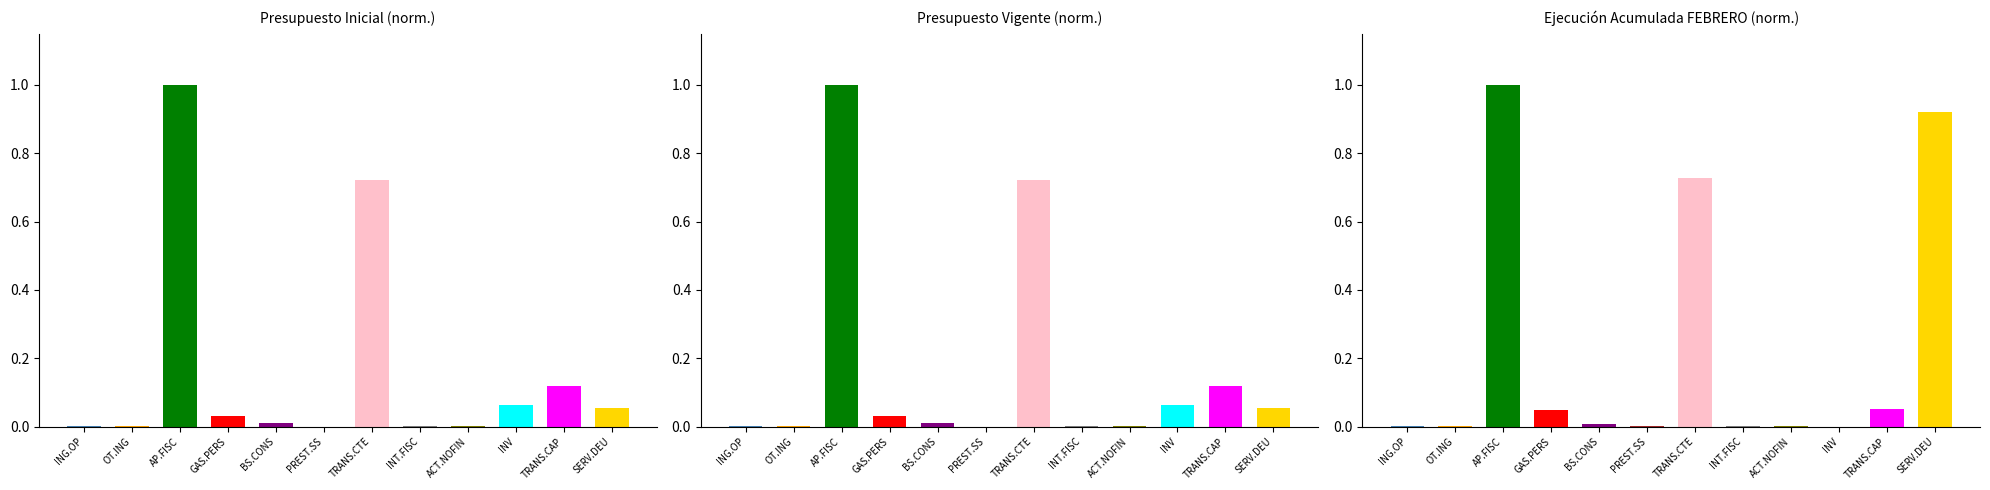

Reading left to right, extract all data points from this chart.

Presupuesto Inicial (norm.): ING.OP=0.0	OT.ING=0.0	AP.FISC=1.0	GAS.PERS=0.0	BS.CONS=0.0	PREST.SS=0.0	TRANS.CTE=0.7	INT.FISC=0.0	ACT.NOFIN=0.0	INV=0.1	TRANS.CAP=0.1	SERV.DEU=0.1
Presupuesto Vigente (norm.): ING.OP=0.0	OT.ING=0.0	AP.FISC=1.0	GAS.PERS=0.0	BS.CONS=0.0	PREST.SS=0.0	TRANS.CTE=0.7	INT.FISC=0.0	ACT.NOFIN=0.0	INV=0.1	TRANS.CAP=0.1	SERV.DEU=0.1
Ejecución Acumulada FEBRERO (norm.): ING.OP=0.0	OT.ING=0.0	AP.FISC=1.0	GAS.PERS=0.0	BS.CONS=0.0	PREST.SS=0.0	TRANS.CTE=0.7	INT.FISC=0.0	ACT.NOFIN=0.0	INV=0.0	TRANS.CAP=0.1	SERV.DEU=0.9